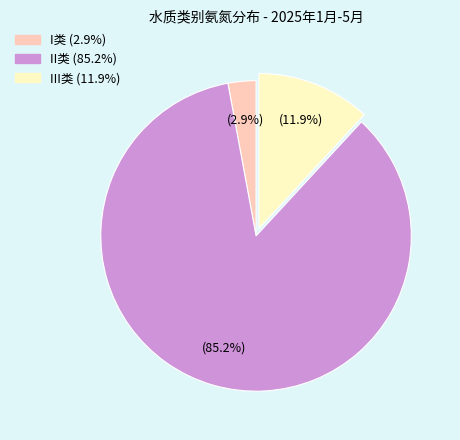

How many slices are in this pie chart?

3